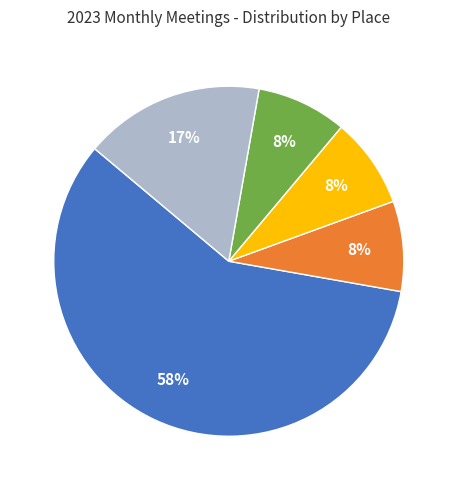

To the nearest percent, what is the average slice percentage?

20%